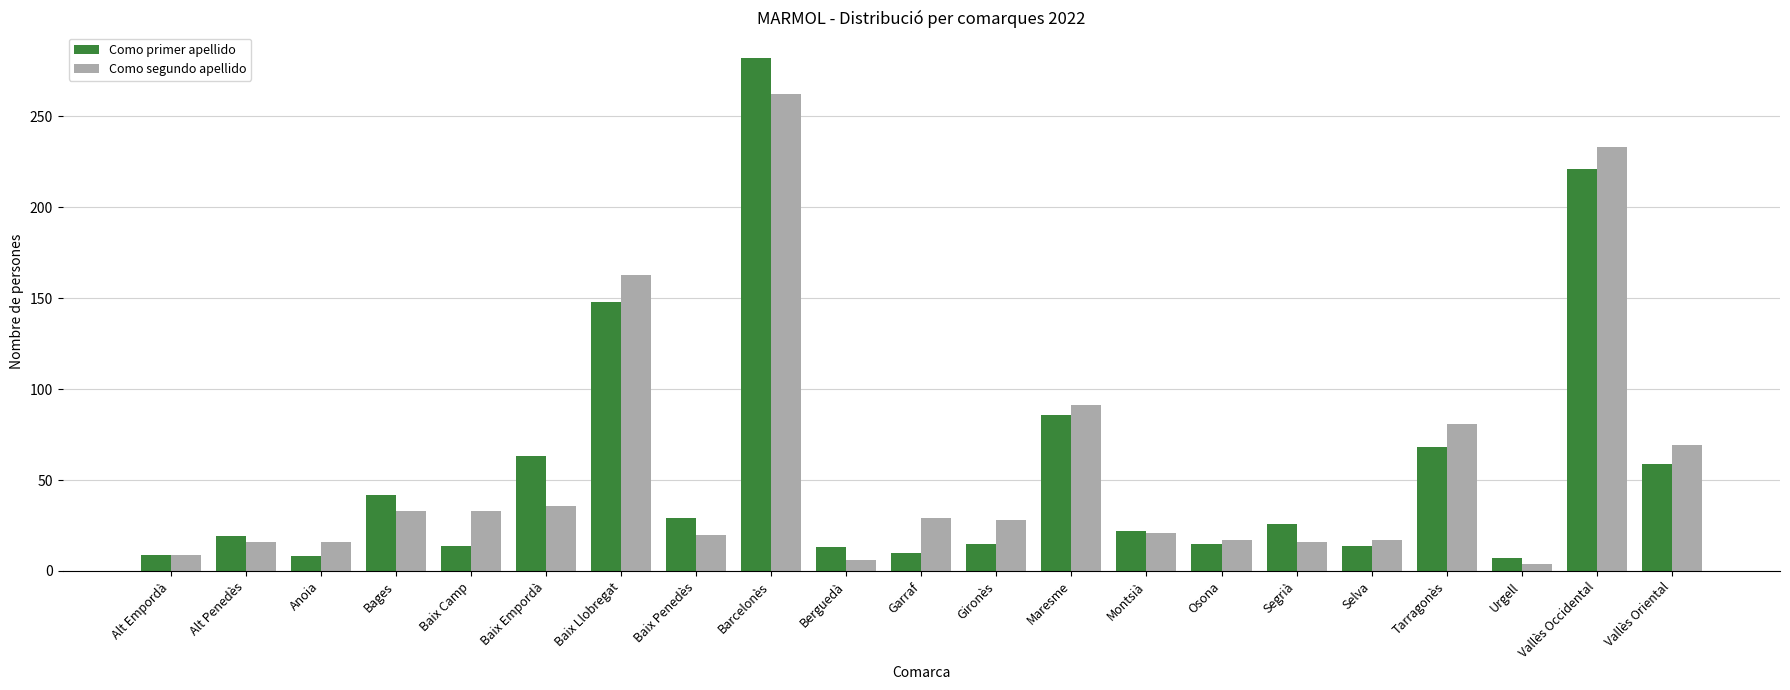

Is the value of Como segundo apellido at Bages greater than the value of Como primer apellido at Montsià?

Yes